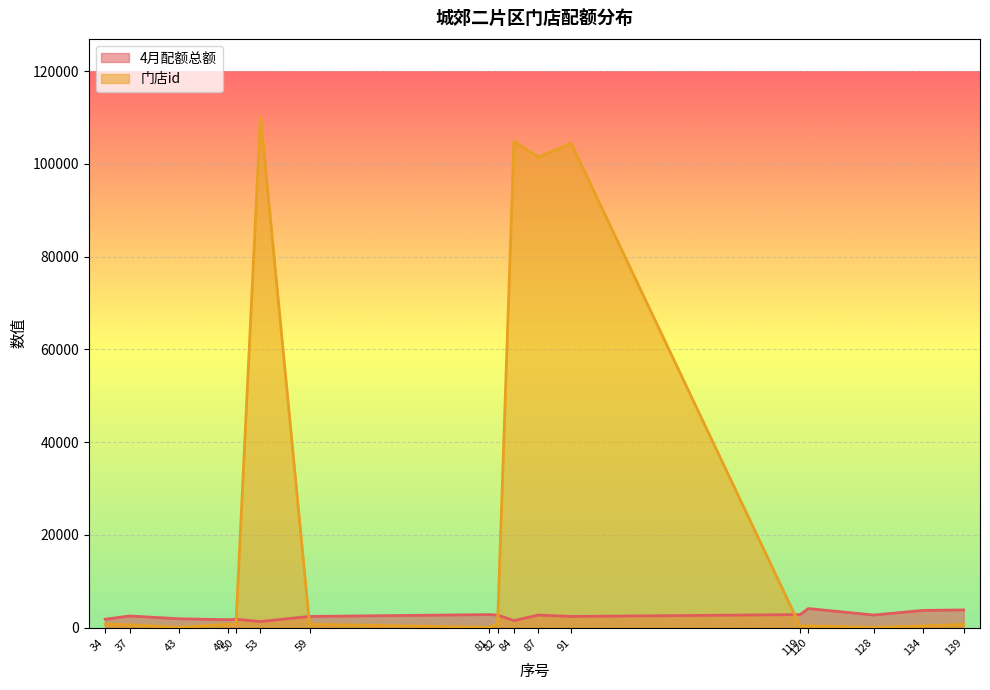

What is the sum of all 门店id values?

427218